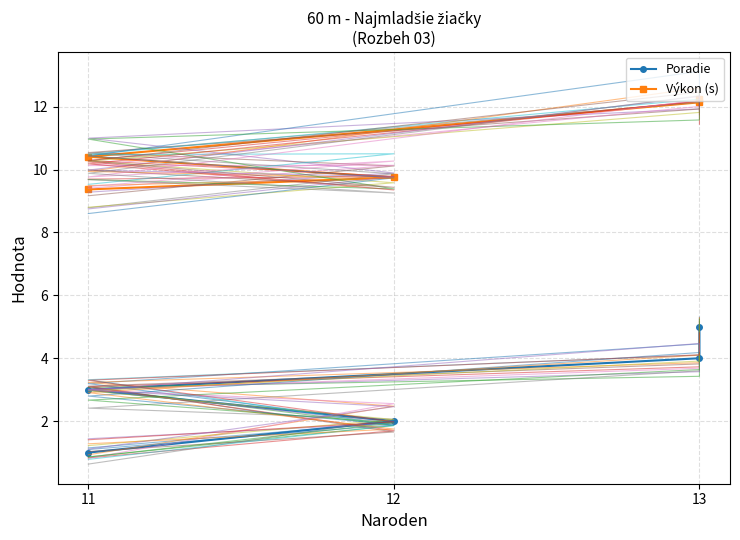

What is the value of the Poradie point at the 5th from the left?

5.0